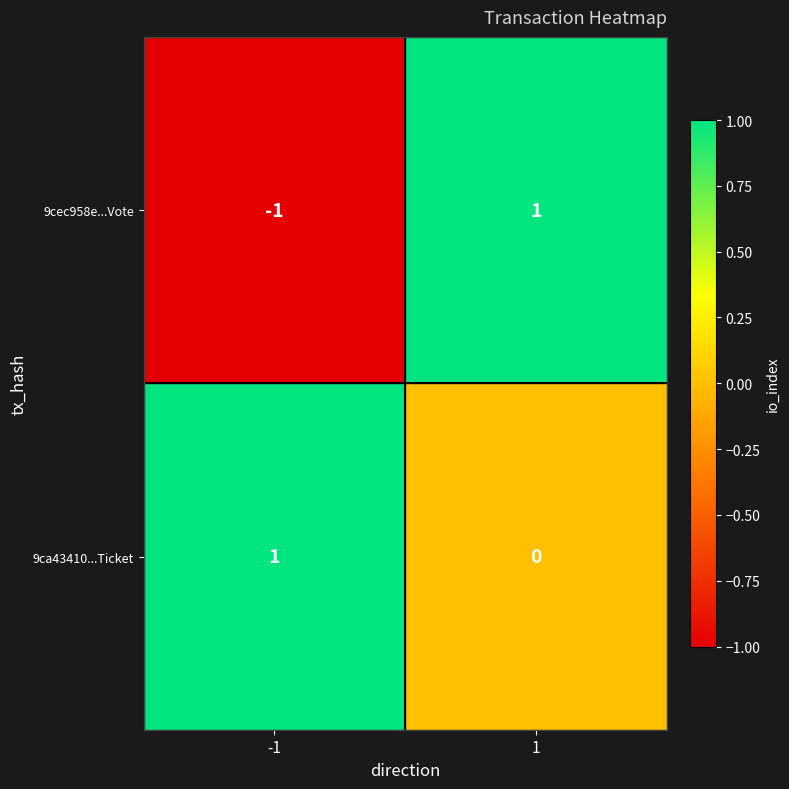

Which series changed the most between -1 and 1?

9cec958e...Vote